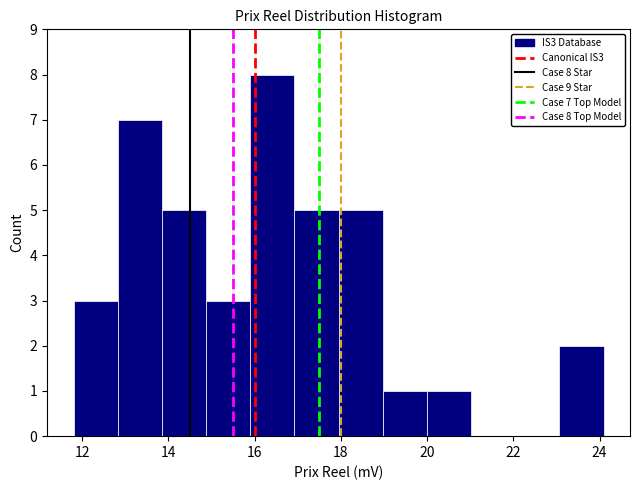

Which range on the x-axis has the tallest bar?

15.8 to 17.0